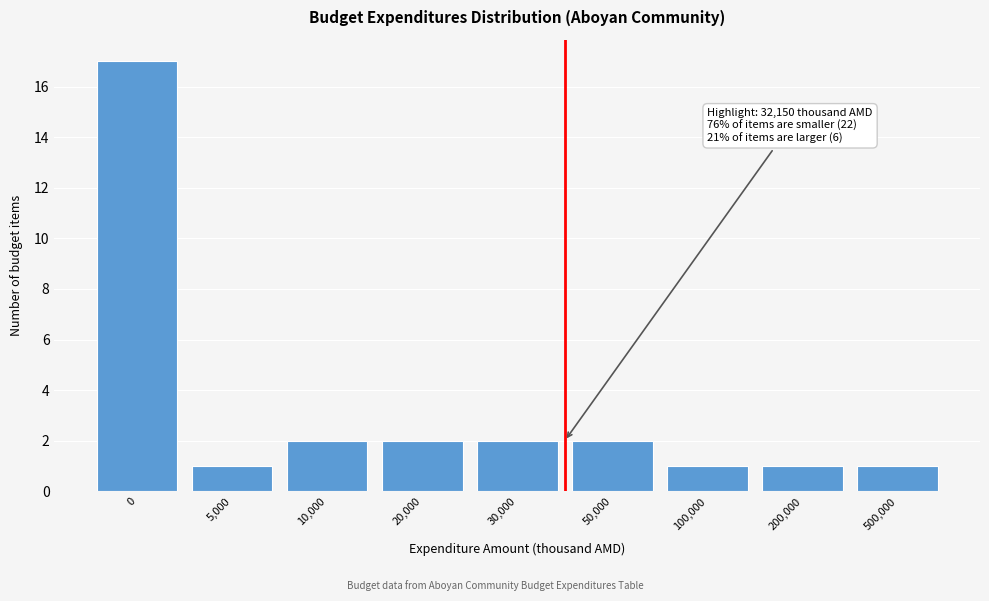

Reading left to right, list all the values displayed in this chart.

0=17	5,000=1	10,000=2	20,000=2	30,000=2	50,000=2	100,000=1	200,000=1	500,000=1